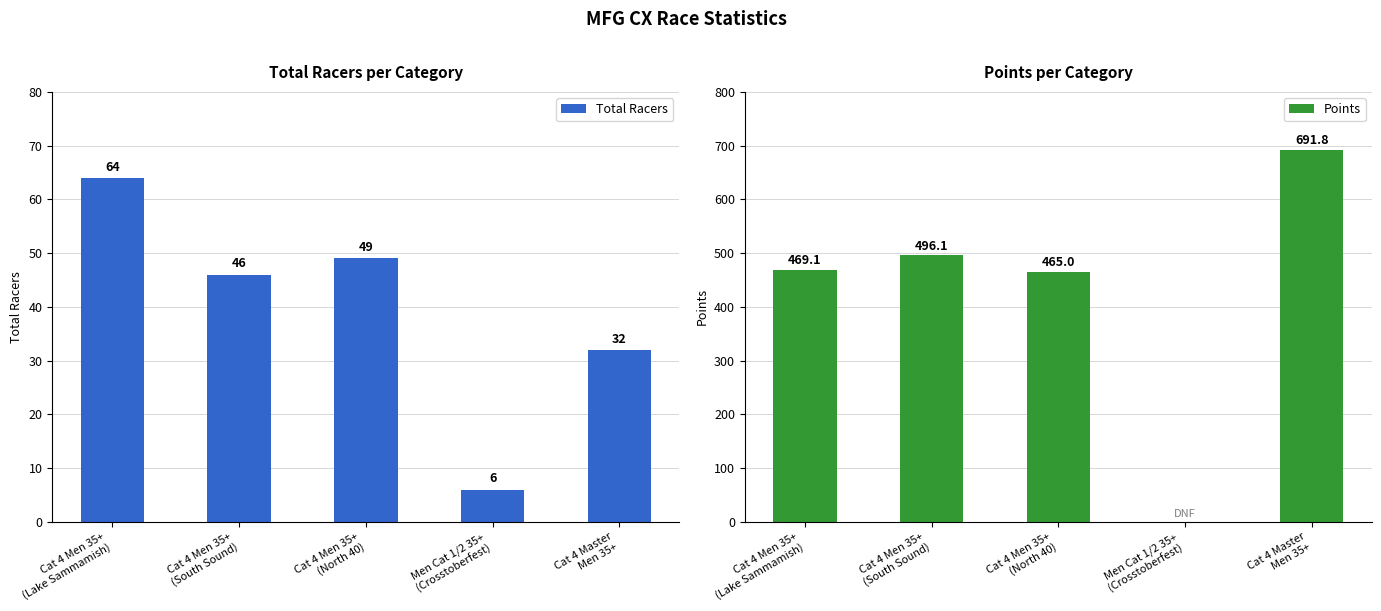

What is the difference between the highest and lowest values at Cat 4 Men 35+
(North 40)?

416.0